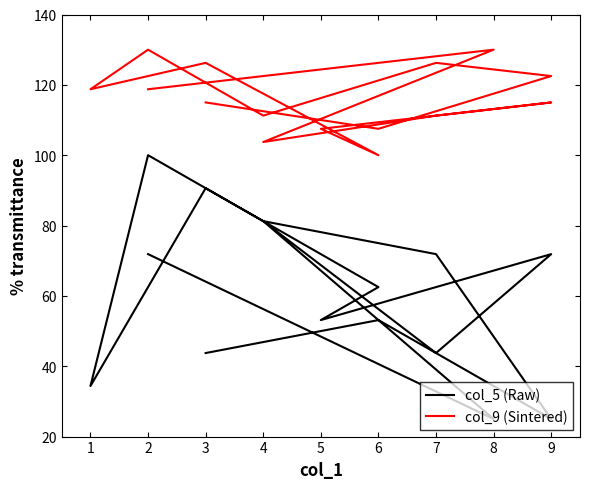

True or false: col_9 (Sintered) has a value of 156.0 at 4.

False